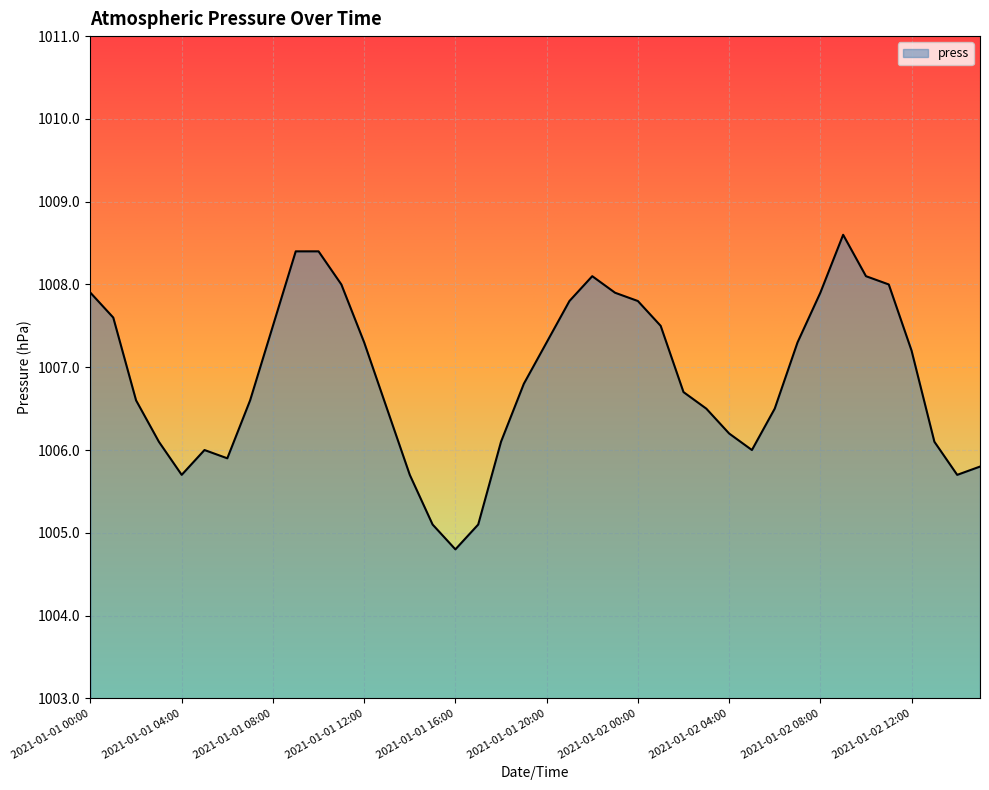

What is the maximum value shown in the chart?

1008.6